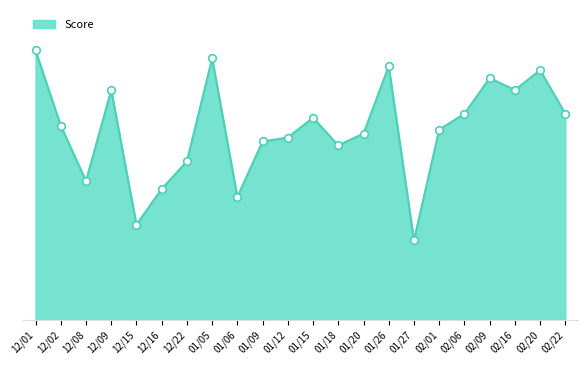

What is the change in value from 12/08 to 12/09?

+23